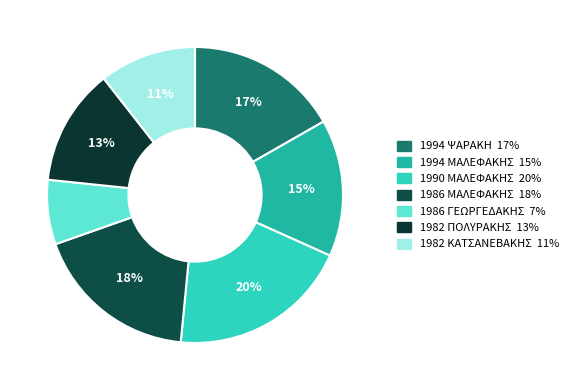

How many segments does this pie chart have?

7